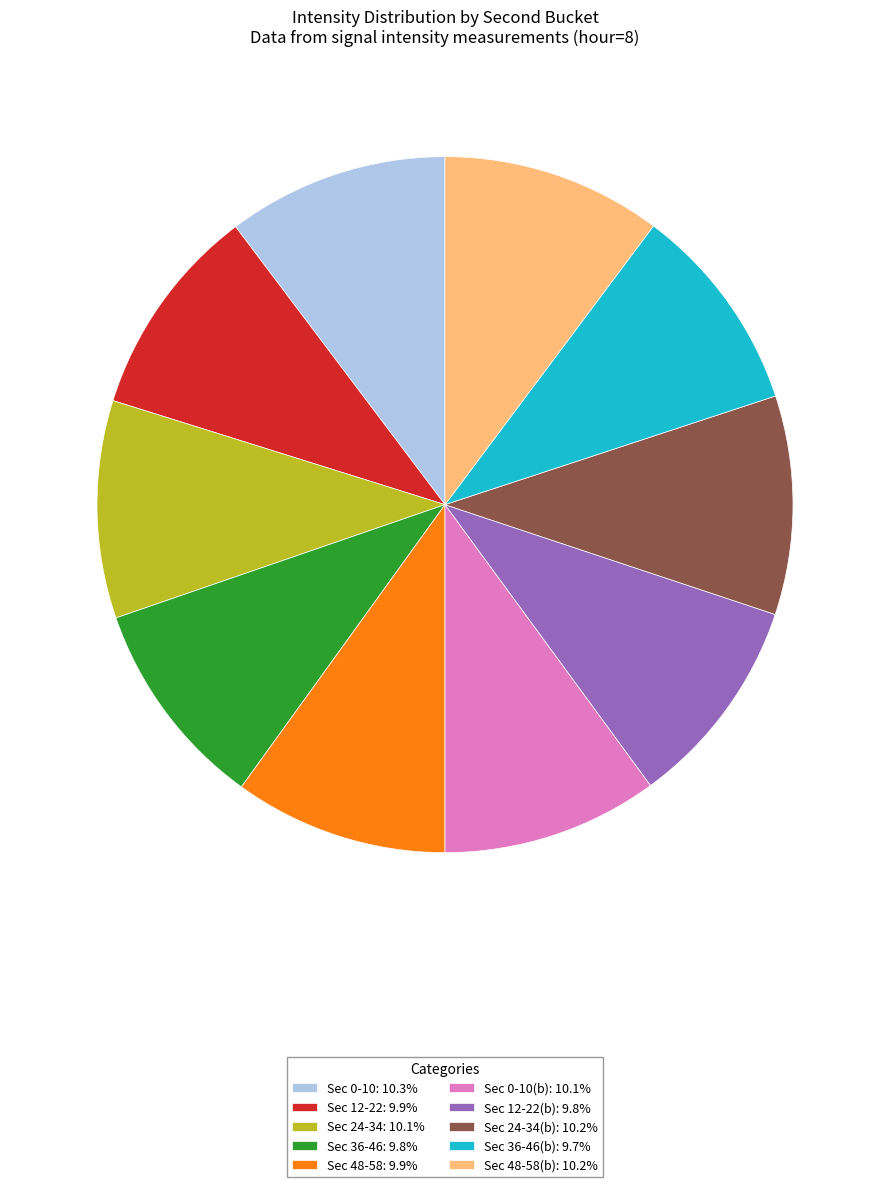

Combined, do Sec 24-34(b): 10.2% and Sec 0-10: 10.3% account for over 50%?

No